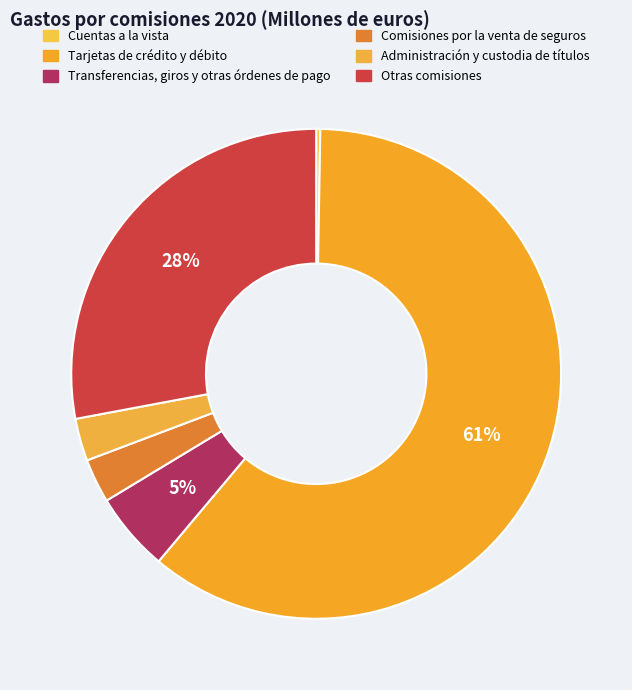

What is the ratio of the value at Tarjetas de crédito y débito to the value at Administración y custodia de títulos?

21.7